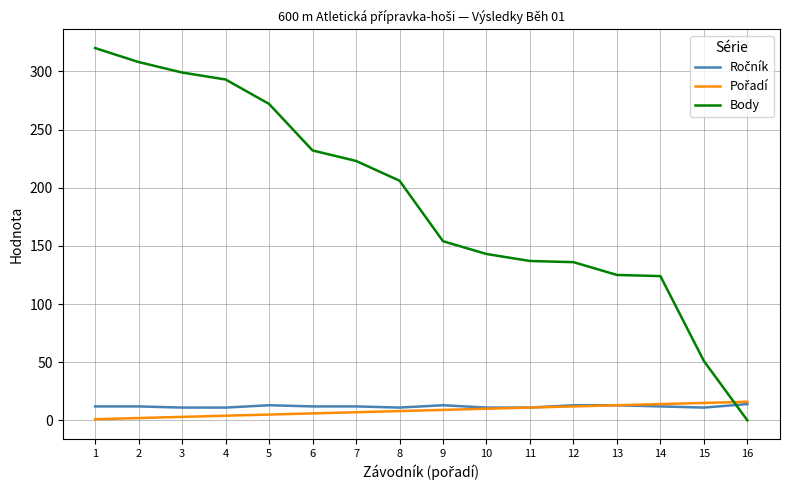

Does the chart display data point markers on the line(s)?

No